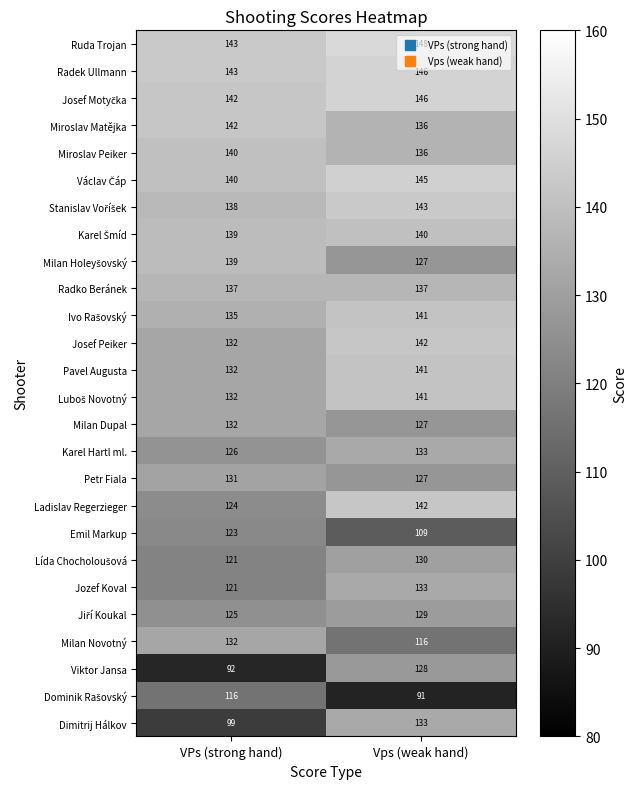

Which series has the largest total across all categories?

Ruda Trojan